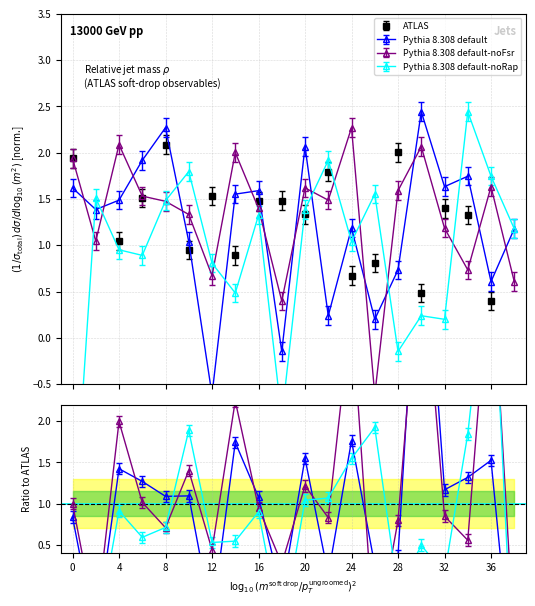

True or false: ATLAS and Pythia 8.308 default-noRap intersect in this chart.

True